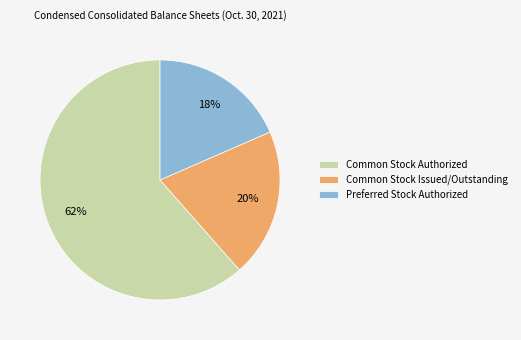

How many slices are in this pie chart?

3